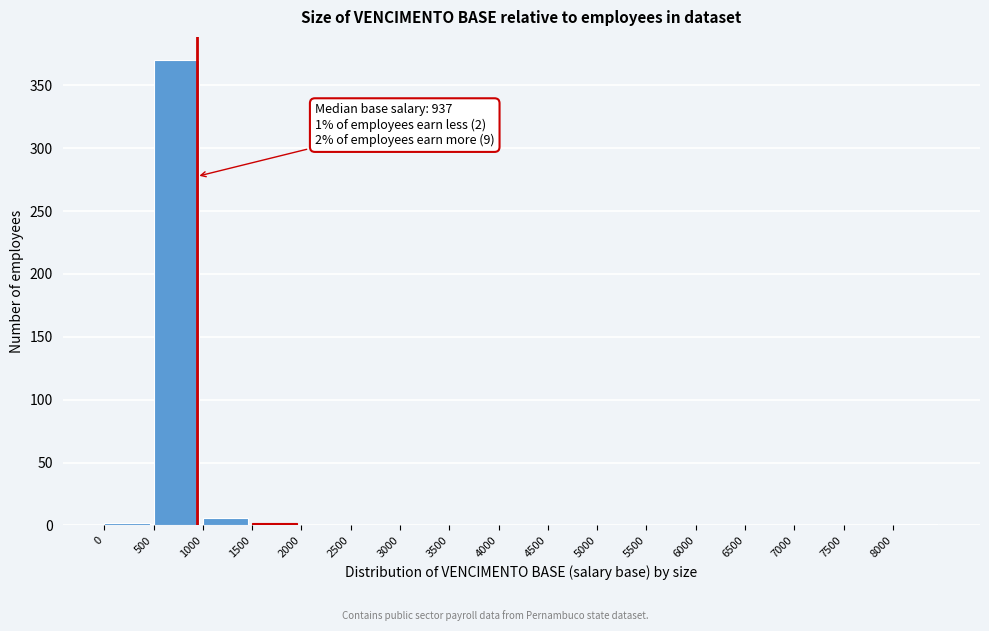

Over which range of the x-axis is the bar tallest?

500 to 1000